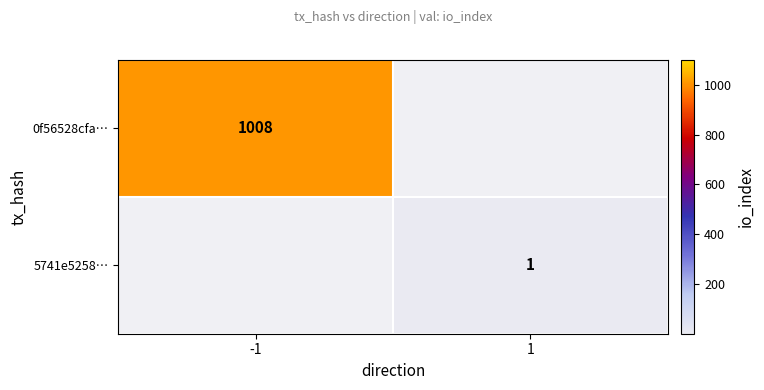

The value of 5741e5258… at 1 is 1. True or false?

True